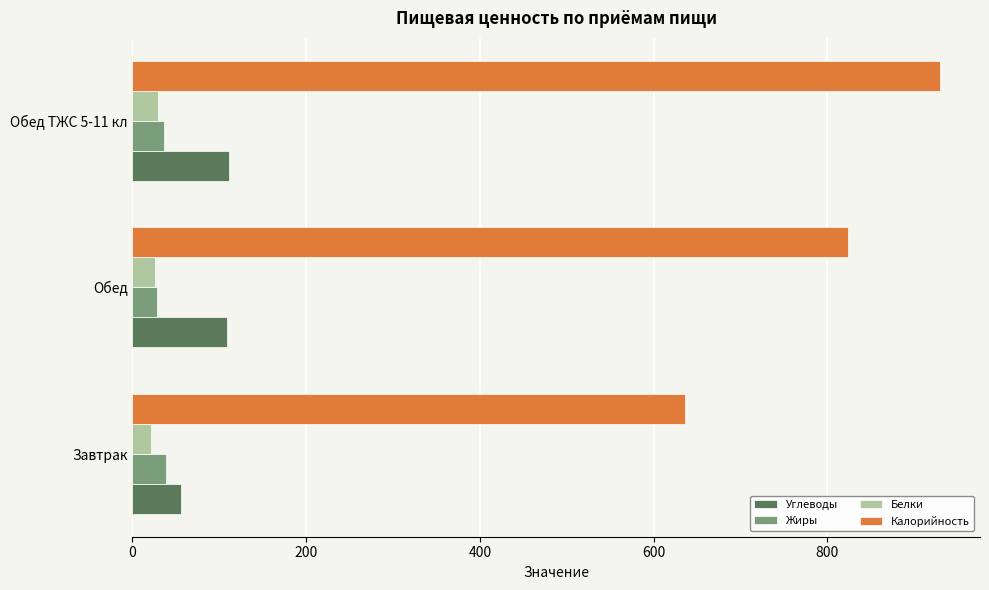

List the labels in order of Калорийность value, largest first.

Обед ТЖС 5-11 кл, Обед, Завтрак